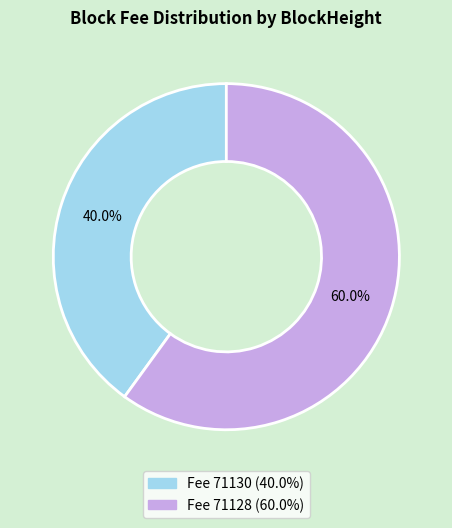

Is there a majority slice in this chart?

Yes